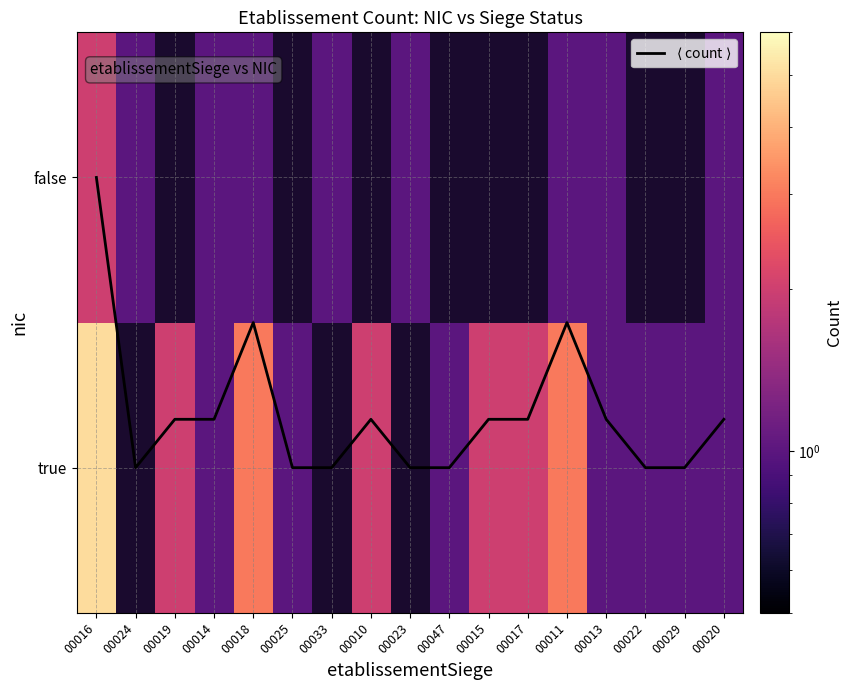

Count the number of data series in this chart.

3